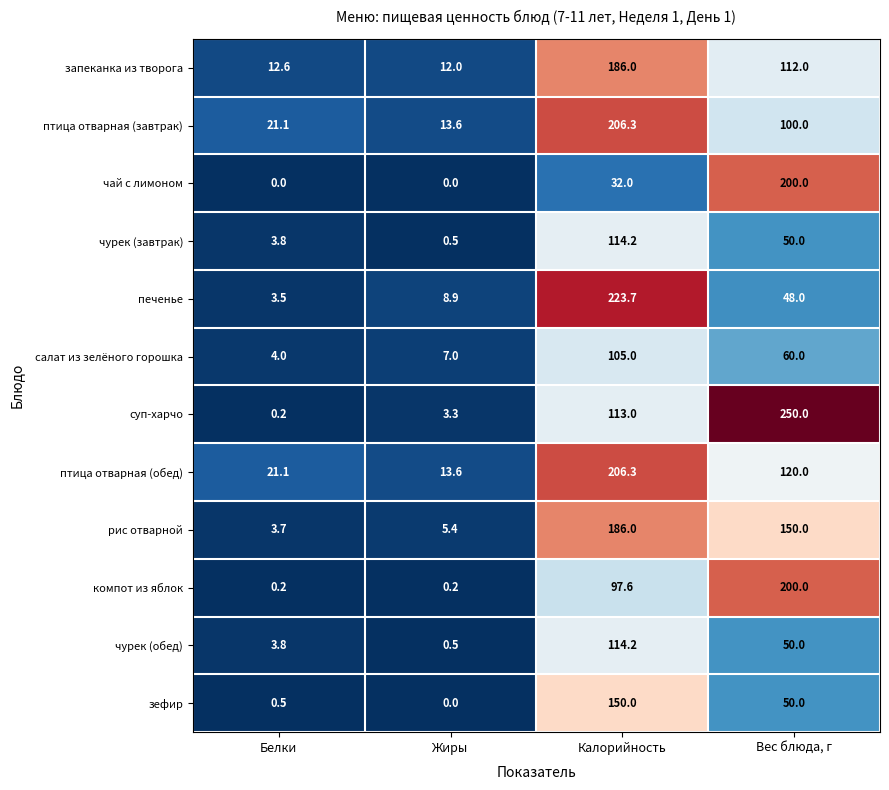

Count the number of categories in the chart.

4